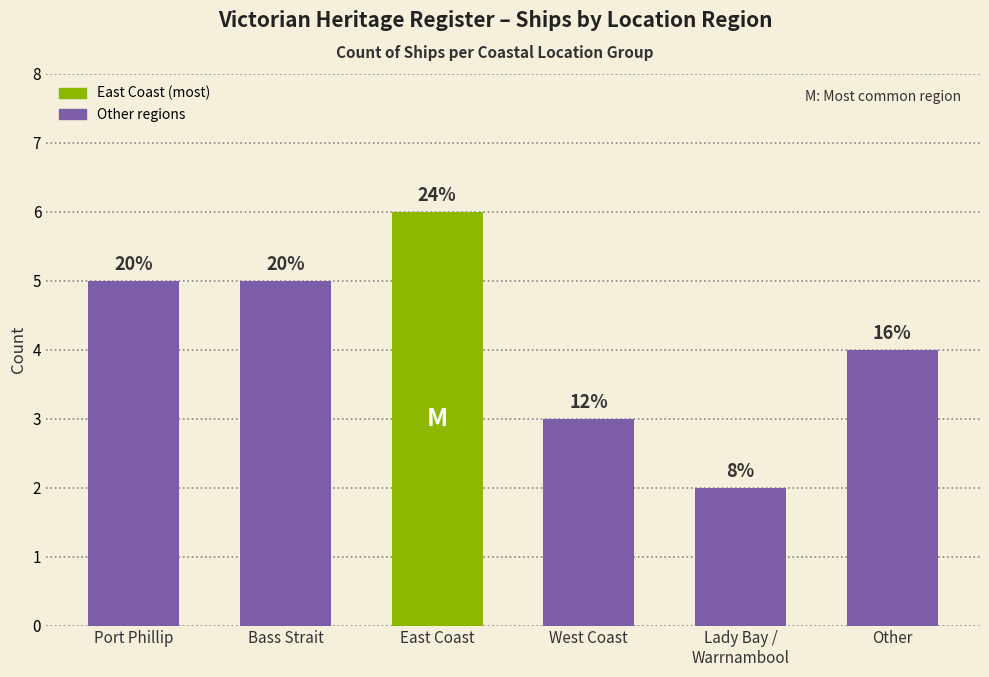

List the labels in order of value, smallest first.

Lady Bay /
Warrnambool, West Coast, Other, Port Phillip, Bass Strait, East Coast